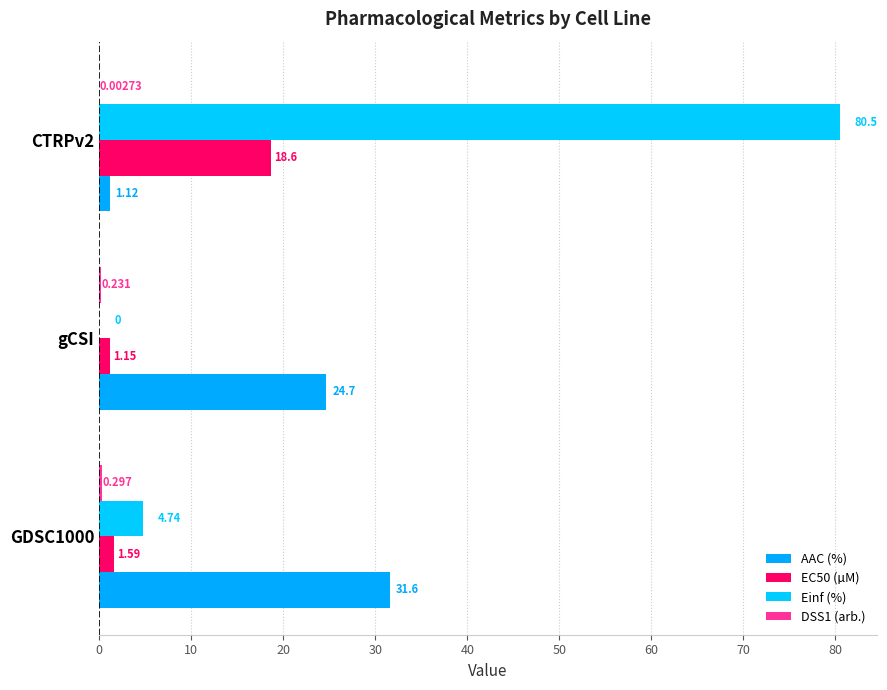

How many values in the AAC (%) series exceed 24?

2